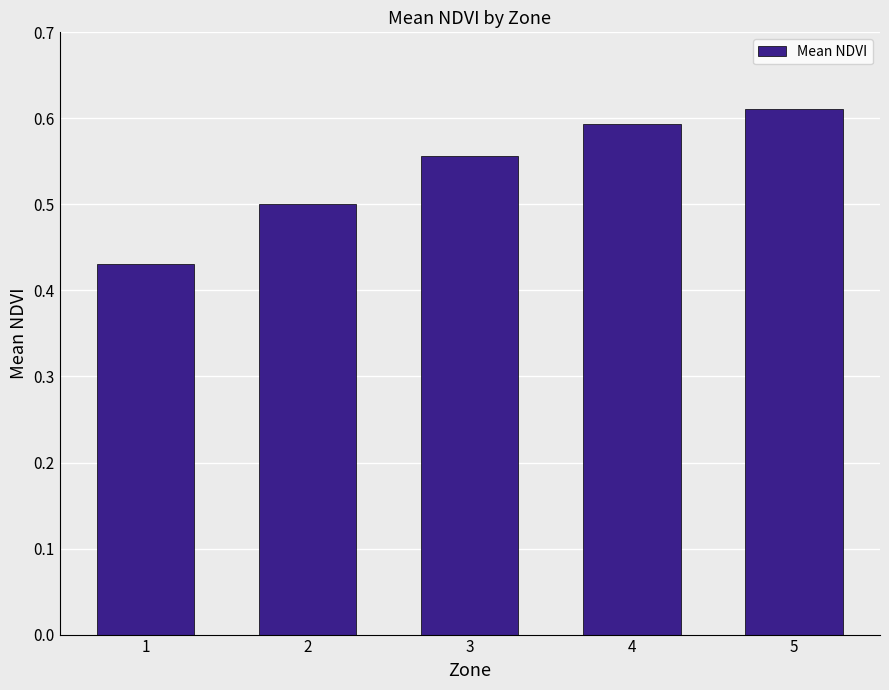

Which category has the lowest value across all series?

1